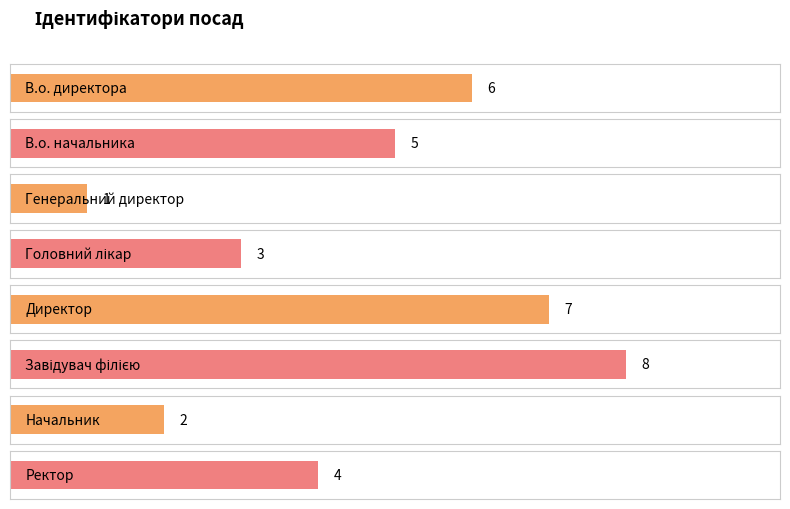

True or false: the data shows 3 at Головний лікар.

True